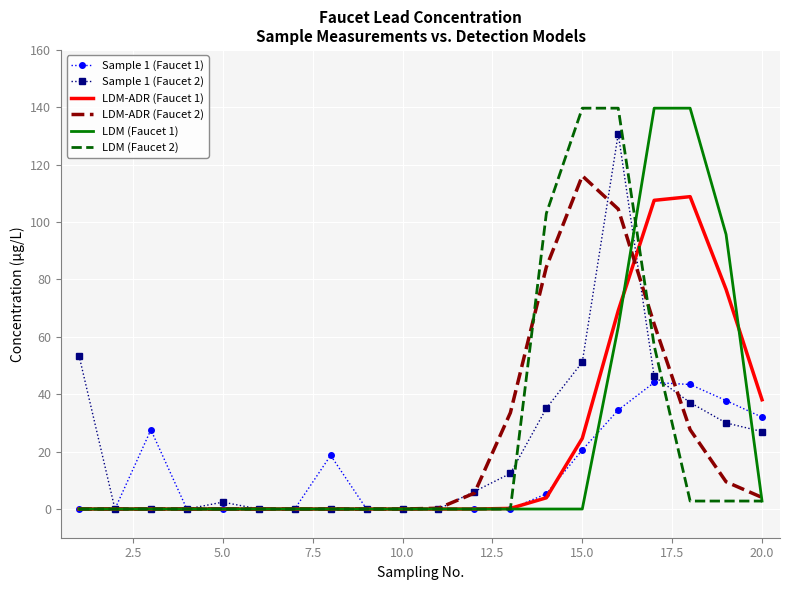

What is the average value of the LDM-ADR (Faucet 1) series?

21.4